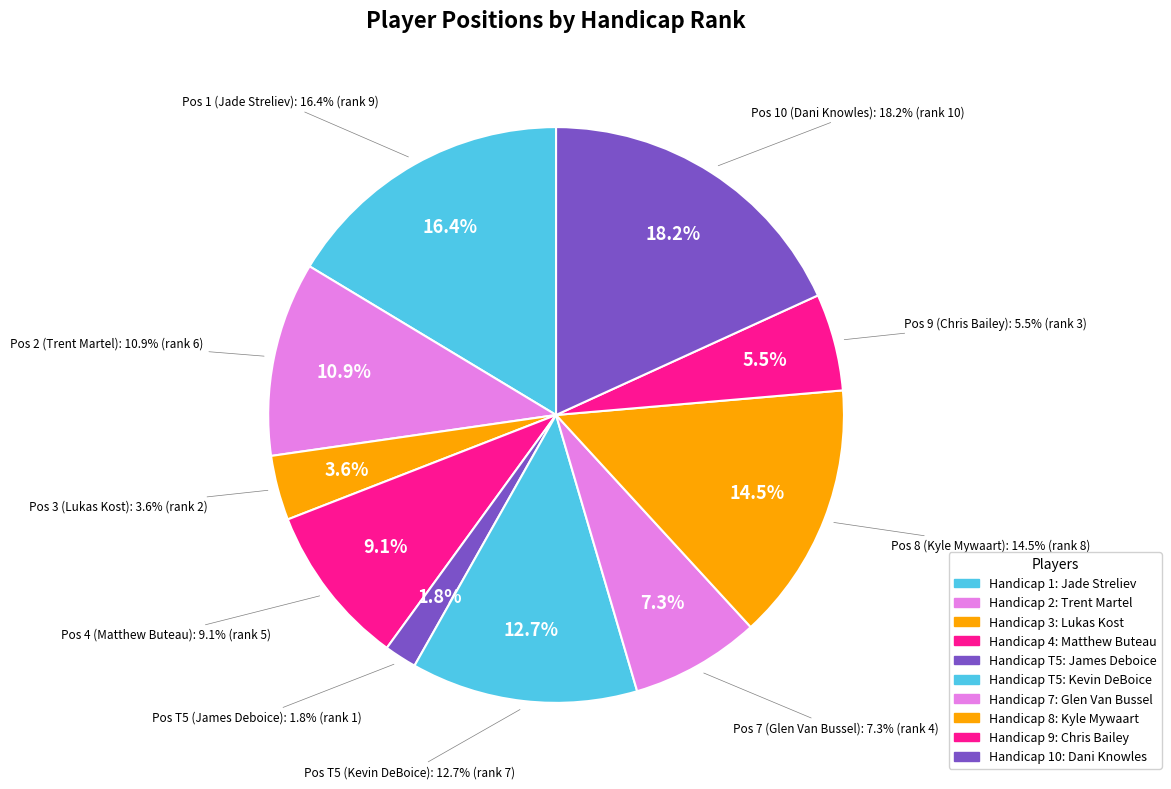

How many segments does this pie chart have?

10